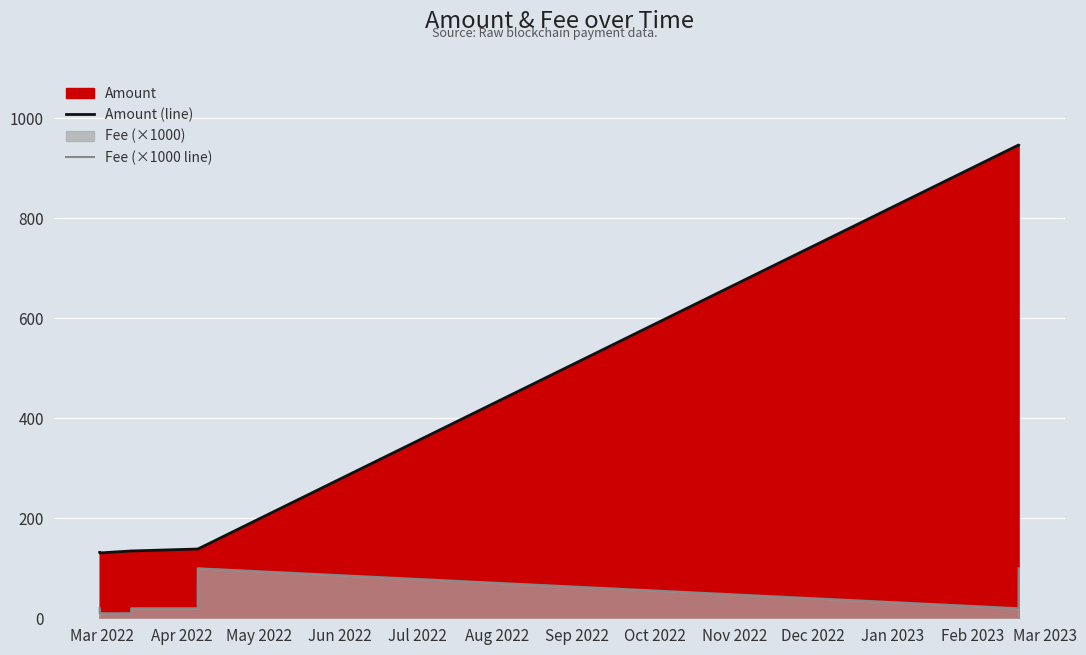

What is the label of the 6th point from the right?

May 2022